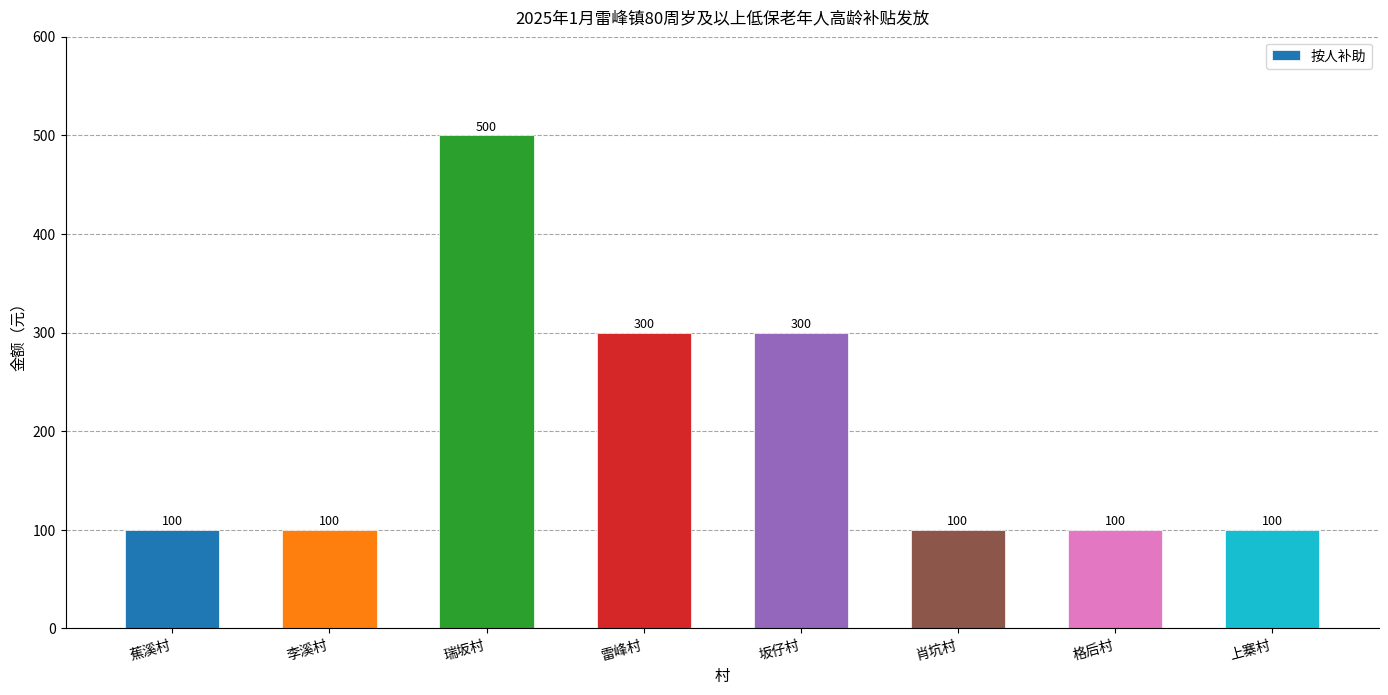

What is the sum of all values?

1600